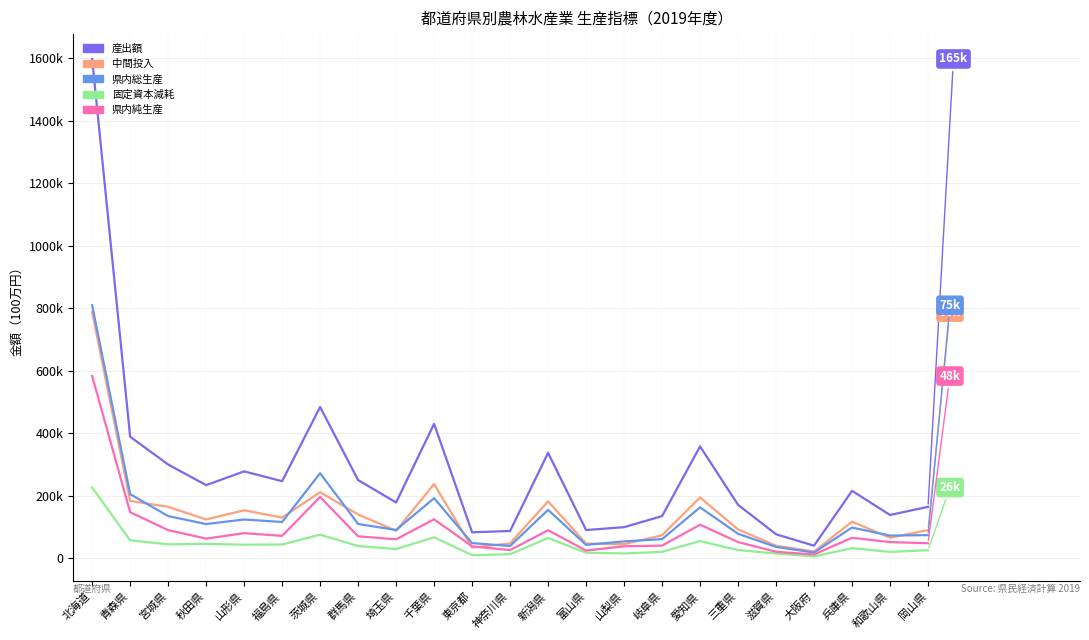

What is the lowest value of the 県内純生産 series?

12412